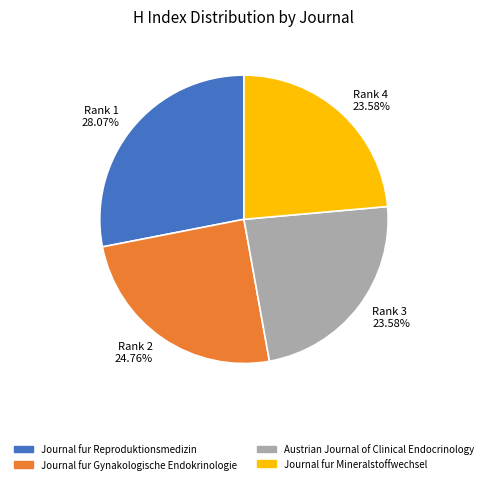

Which slice is the largest?

Rank 1 28.07%